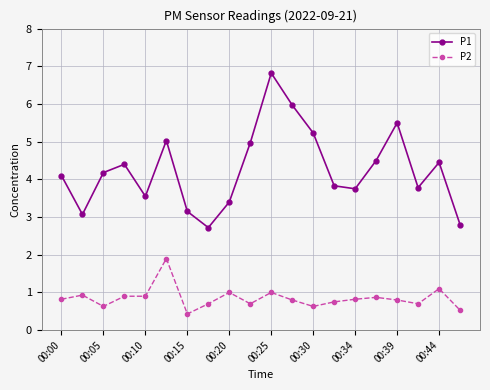

Which series has the largest range (max minus min)?

P1